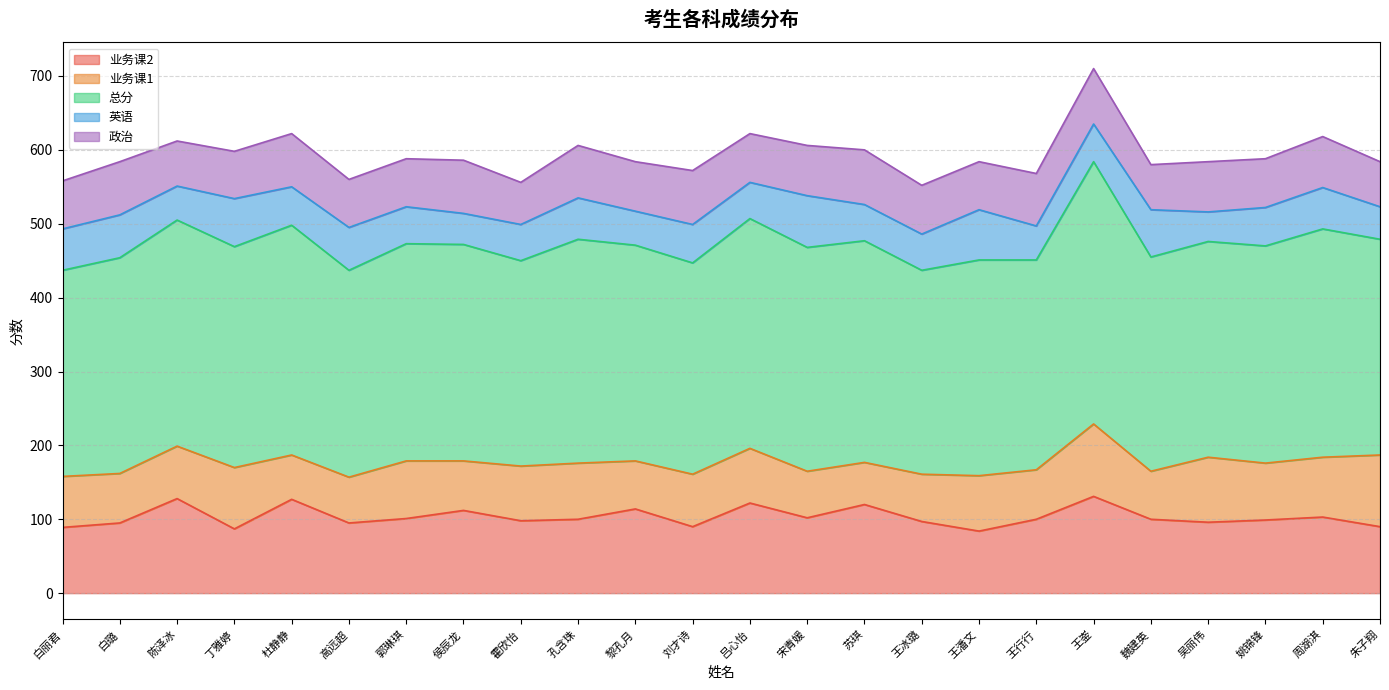

At which category does 英语 reach its first local peak?

白璐